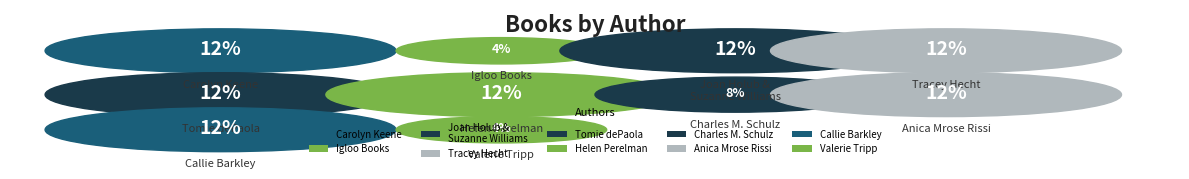

How many segments does this pie chart have?

10